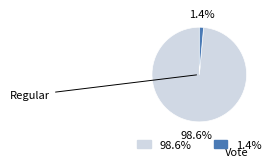

Is there any slice that represents more than half of the pie?

Yes